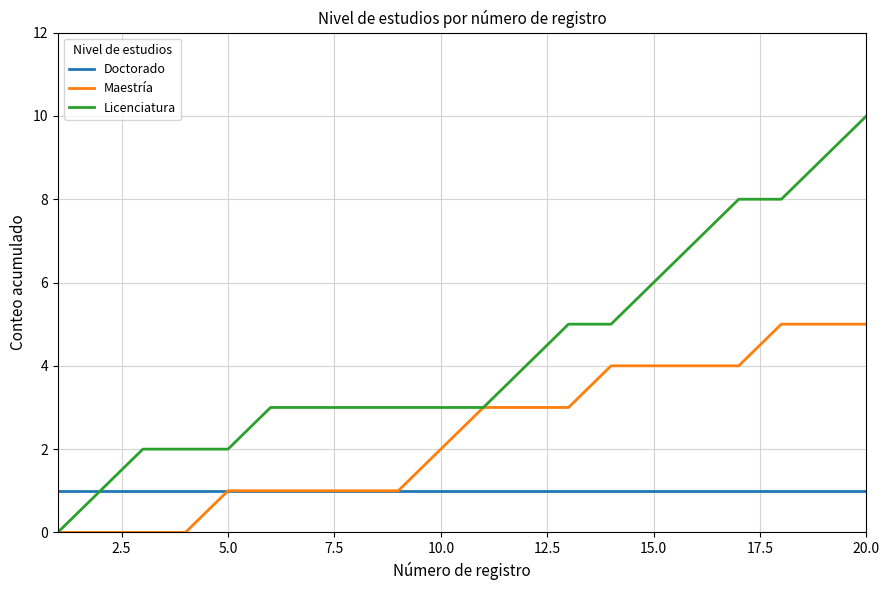

How many Licenciatura values are between 3 and 7?

11